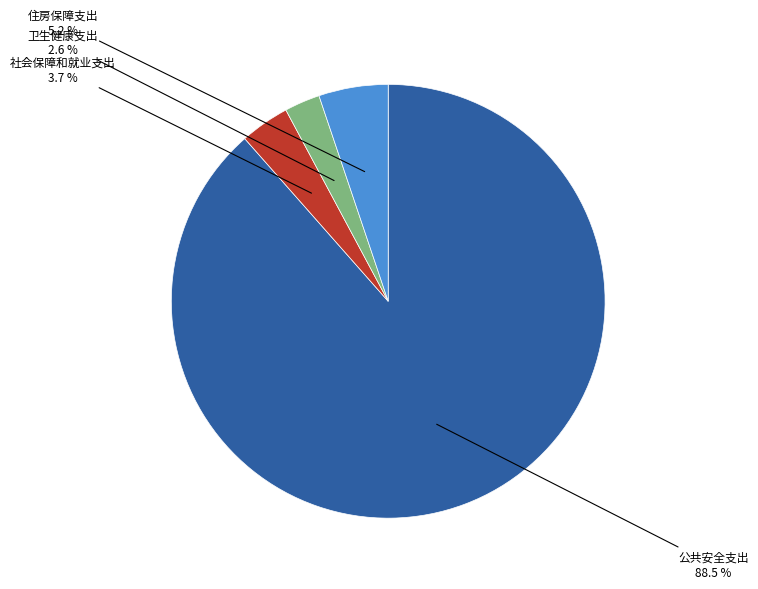

Count the number of slices in the pie.

4